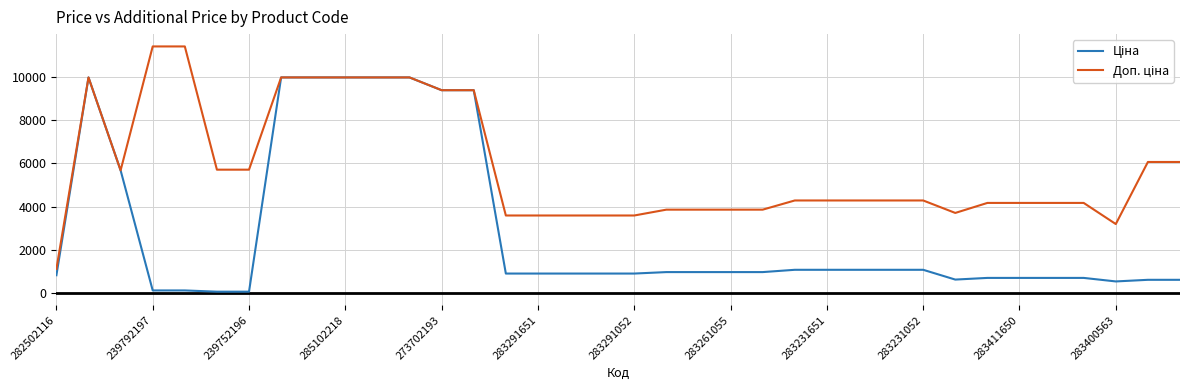

What is the greatest value displayed?

11410.0